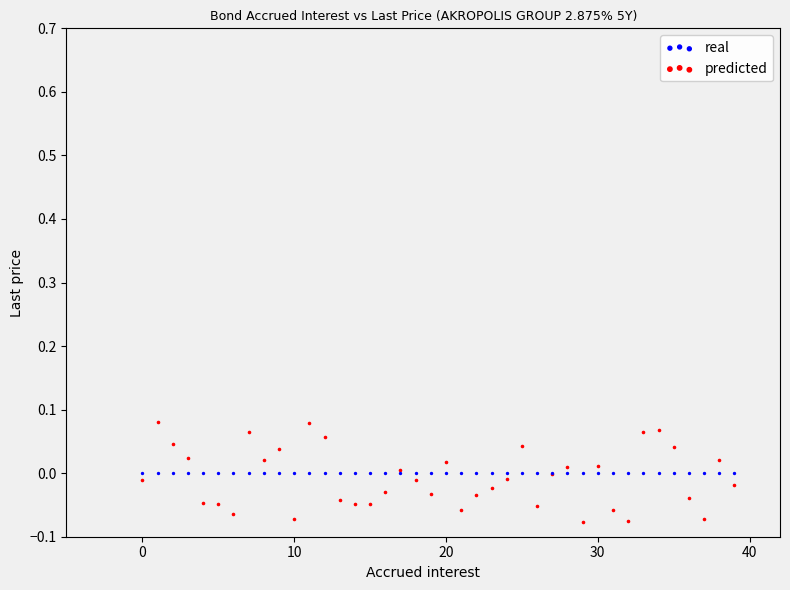

What are all the series names shown in the legend?

real, predicted